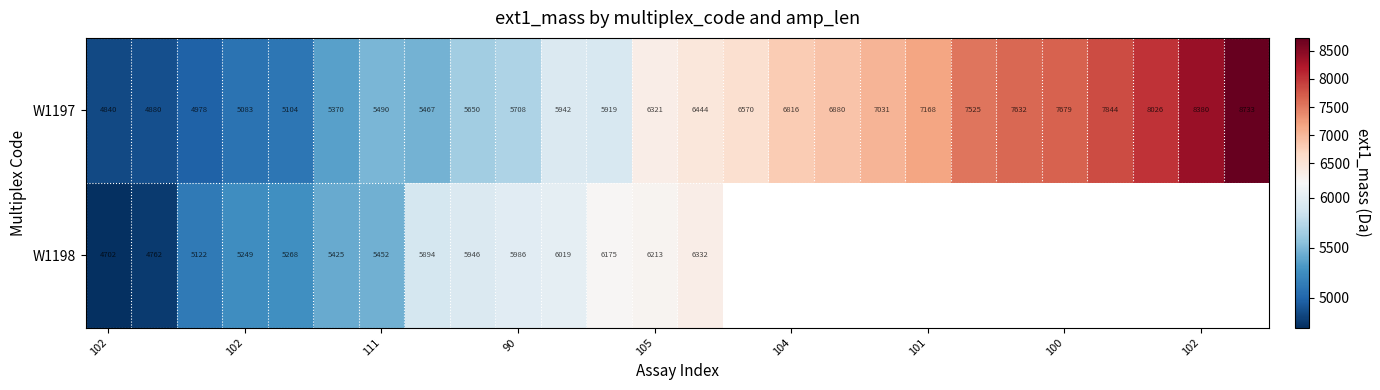

How many series are shown in this chart?

2